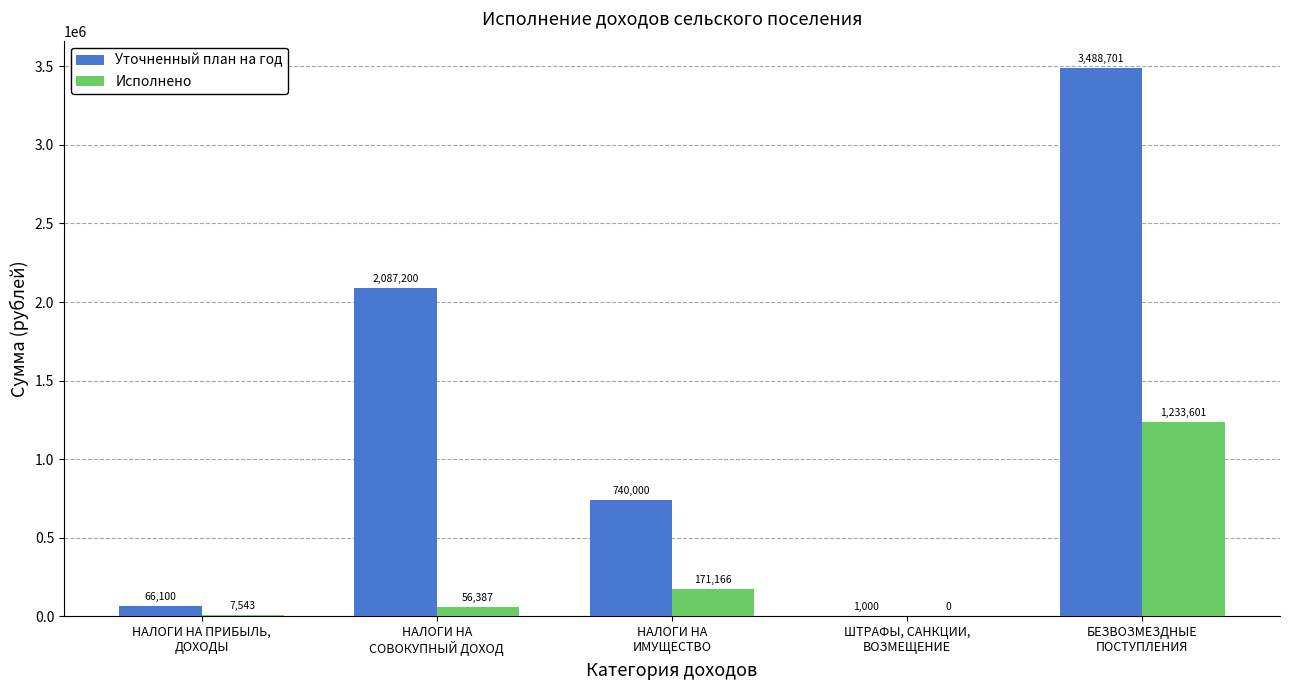

What is the sum of all Уточненный план на год values?

6383001.0